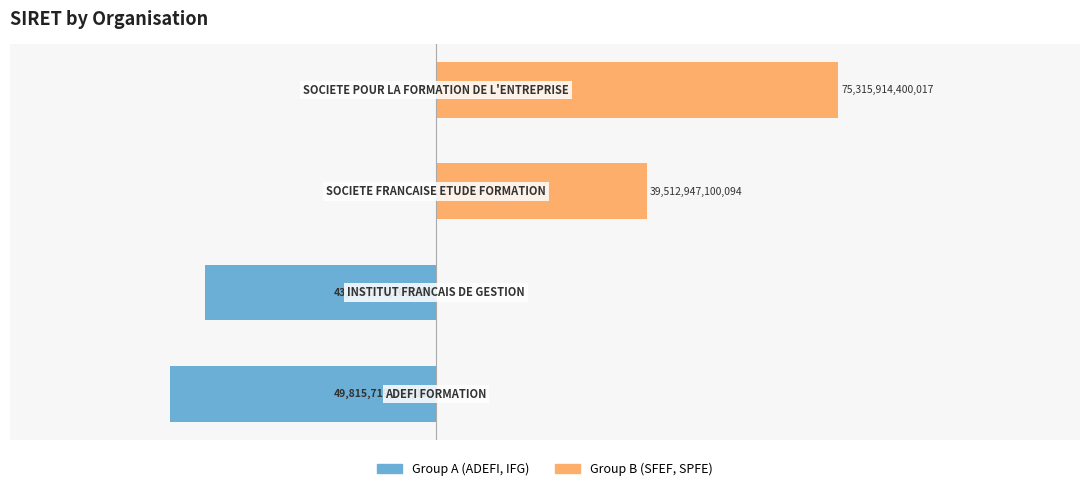

Reading left to right, extract all data points from this chart.

Group A (First 2): 0=-5.0	1=-4.3	2=0.0	3=0.0
Group B (Last 2): 0=0.0	1=0.0	2=4.0	3=7.5